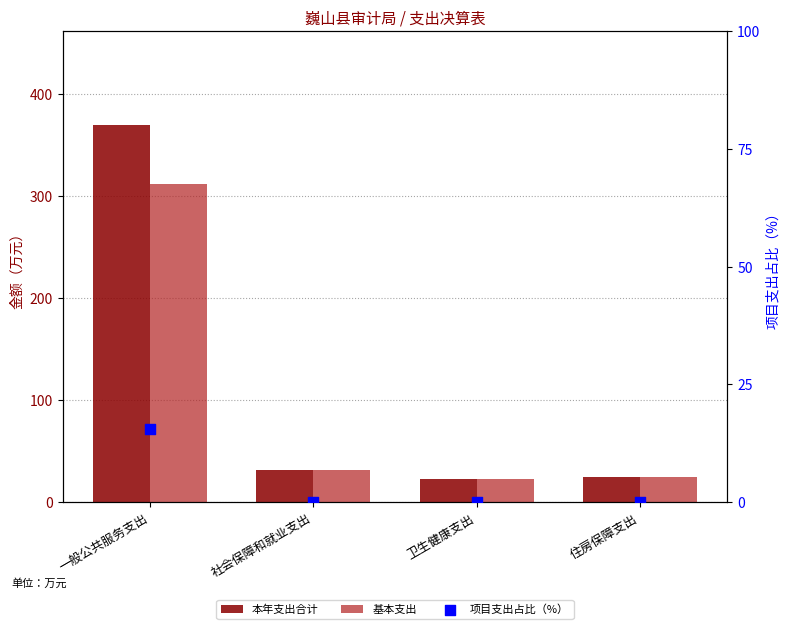

Which series has the largest total across all categories?

本年支出合计